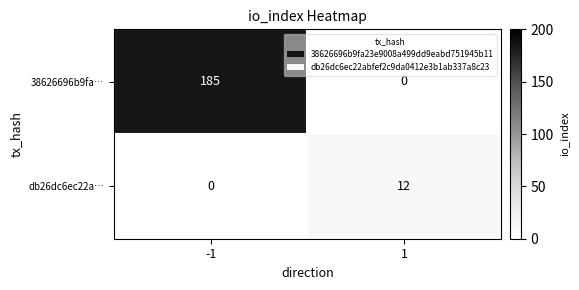

At which category is the sum across all series the highest?

-1